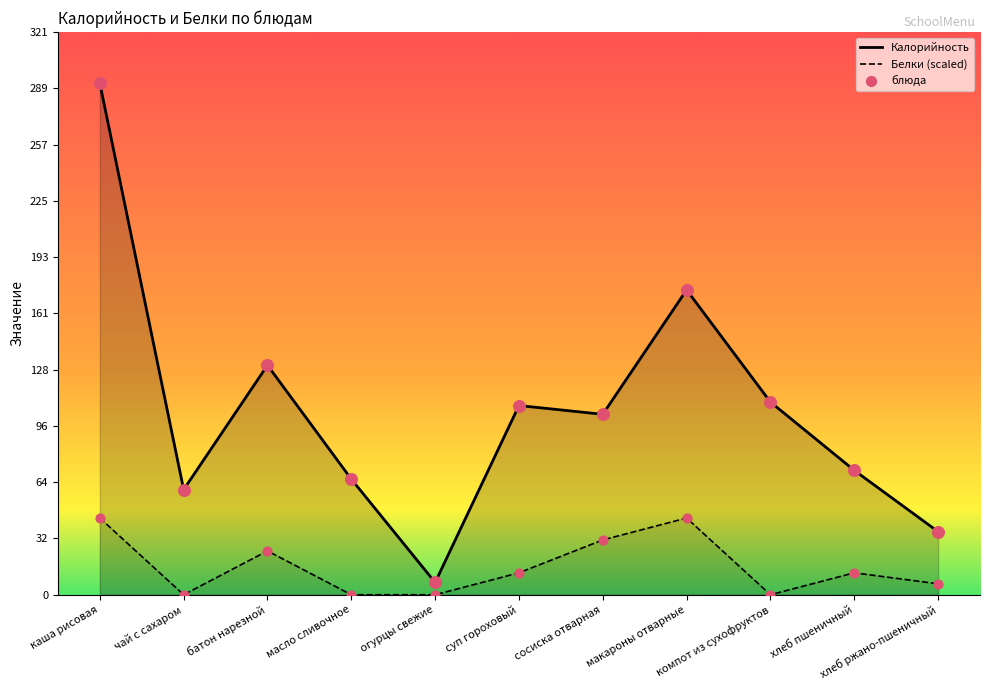

Which series has the largest Y range (max minus min)?

Калорийность